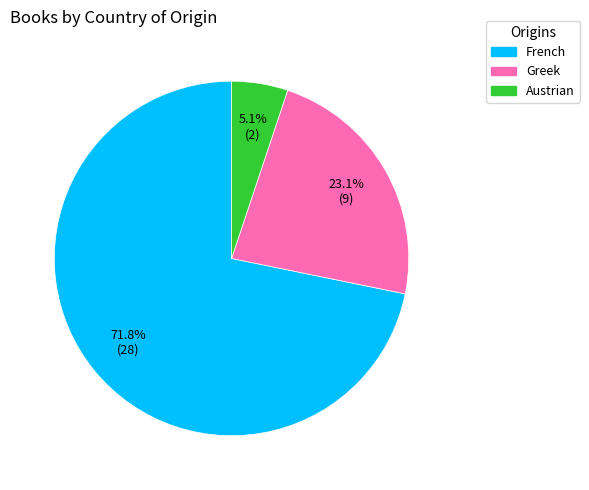

What percentage is the Greek slice, to the nearest percent?

23%